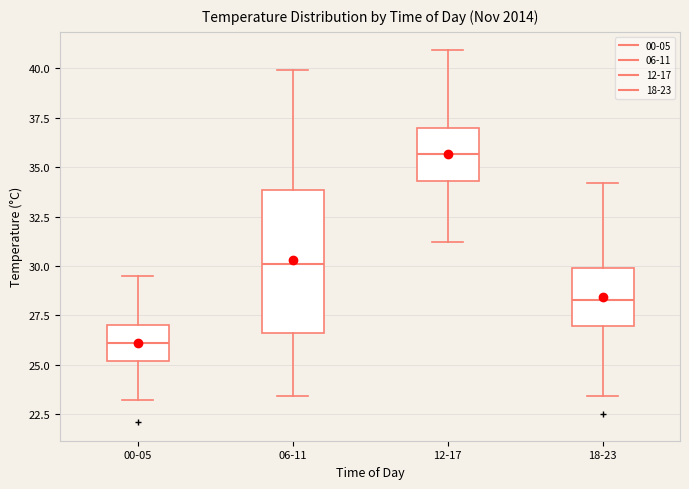

Where does the upper whisker of the box for 06-11 end on the y-axis? The values are not printed on the chart, so give them approximately, as read against the axis.

40.0